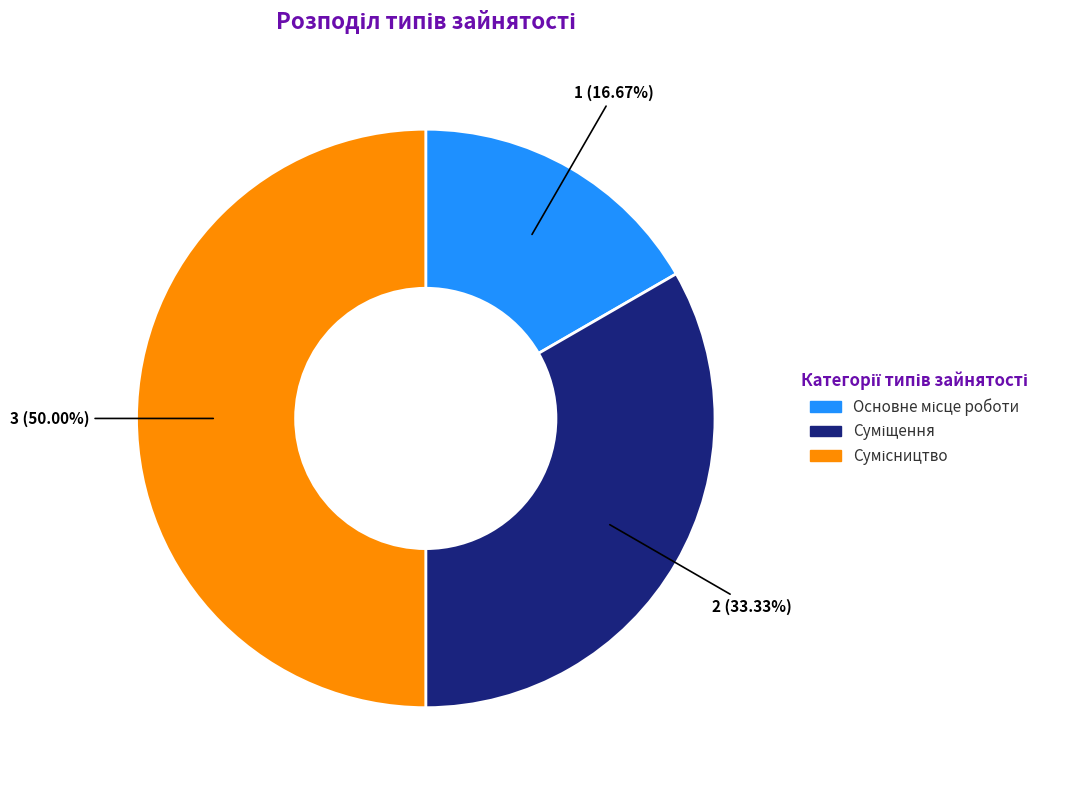

How many slices are in this pie chart?

3